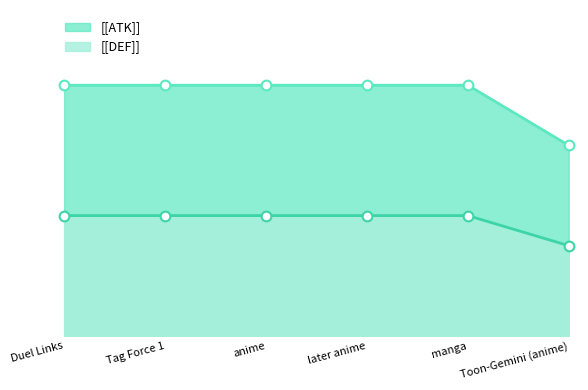

Does the chart have visible grid lines?

No